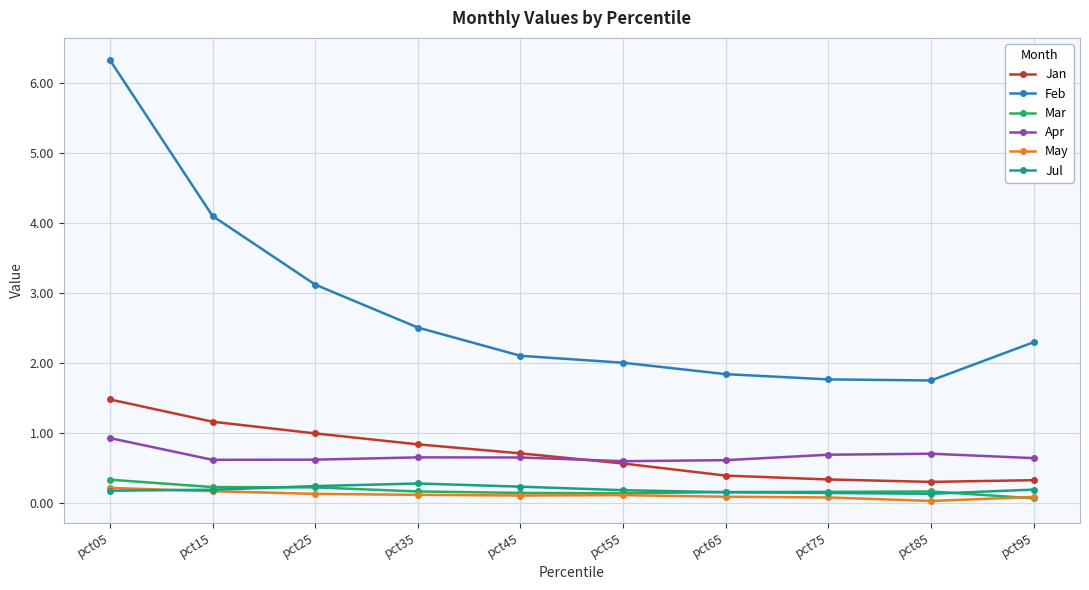

How many lines are shown in the chart?

6